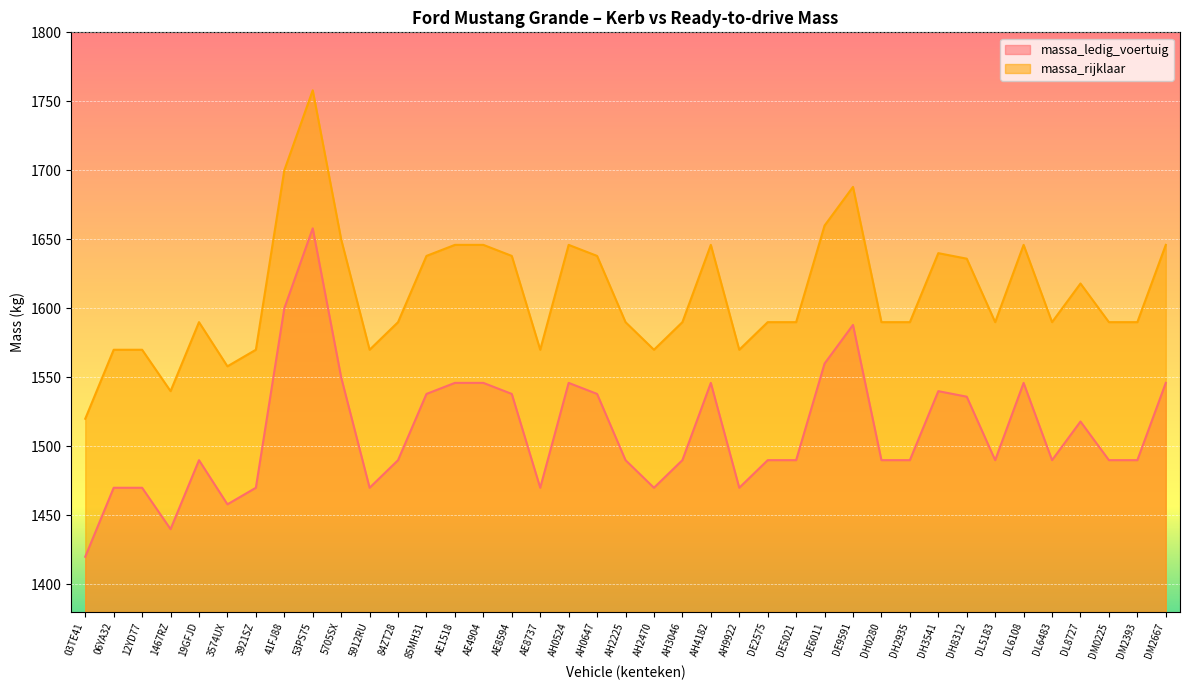

Rank the categories by massa_ledig_voertuig value from lowest to highest.

03TE41, 1467RZ, 3574UX, 06YA32, 12YD77, 3921SZ, 5912RU, AE8737, AH2470, AH9922, 19GFJD, 84ZT28, AH2225, AH3046, DE2575, DE5021, DH0280, DH2935, DL5183, DL6483, DM0225, DM2393, DL8727, DH8312, 85MH31, AE8594, AH0647, DH3541, AE1518, AE4904, AH0524, AH4182, DL6108, DM2667, 5705SX, DE6011, DE9591, 41FJ88, 53PS75